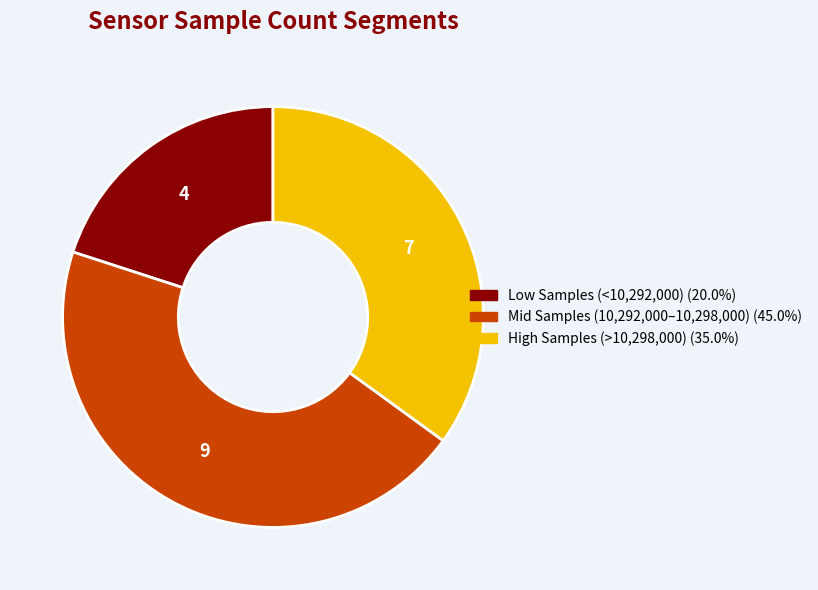

Is there any slice that represents more than half of the pie?

No